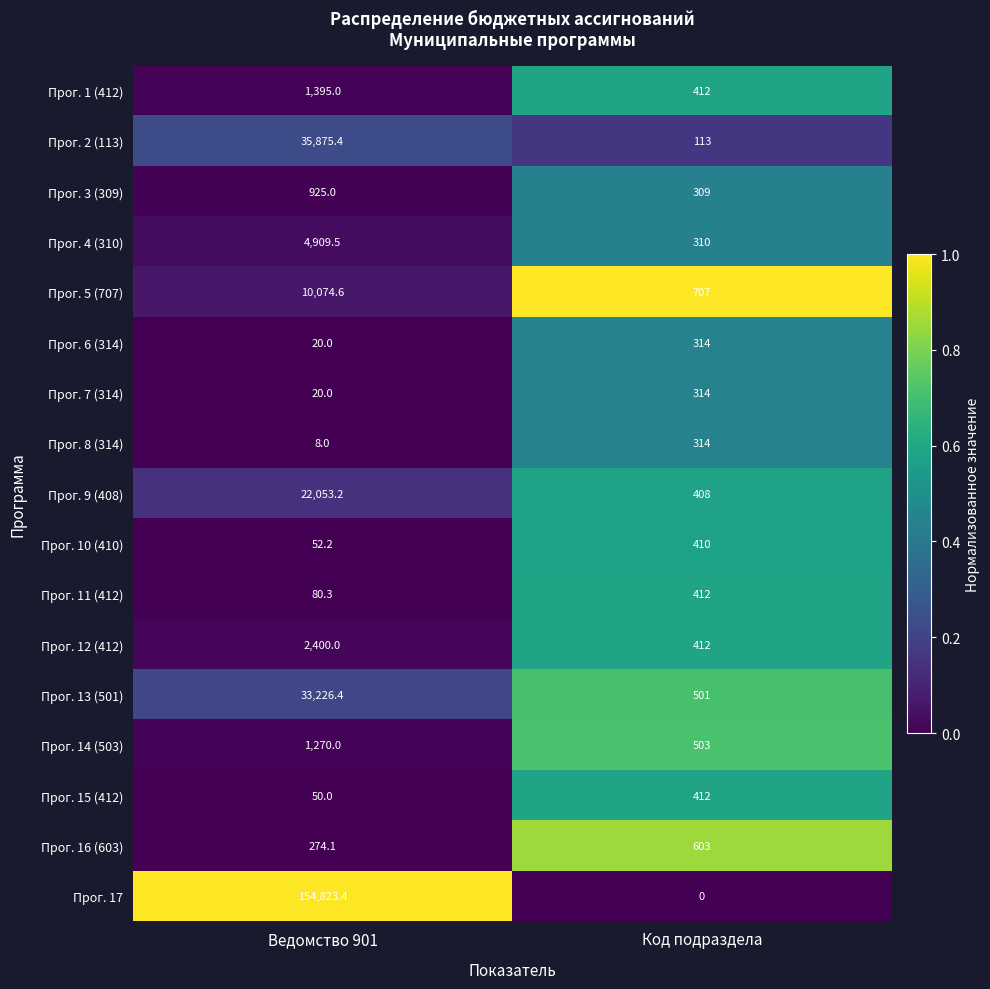

Which category has the highest value in the Прог. 15 (412) series?

Код подраздела